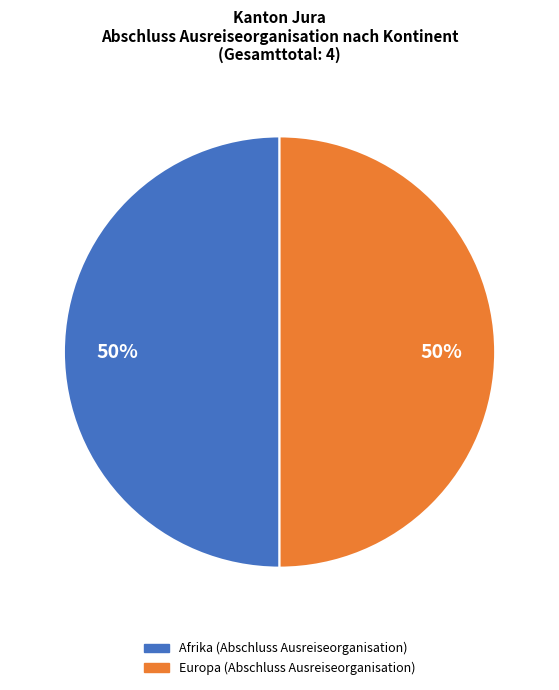

To the nearest percent, what is the average slice percentage?

50%